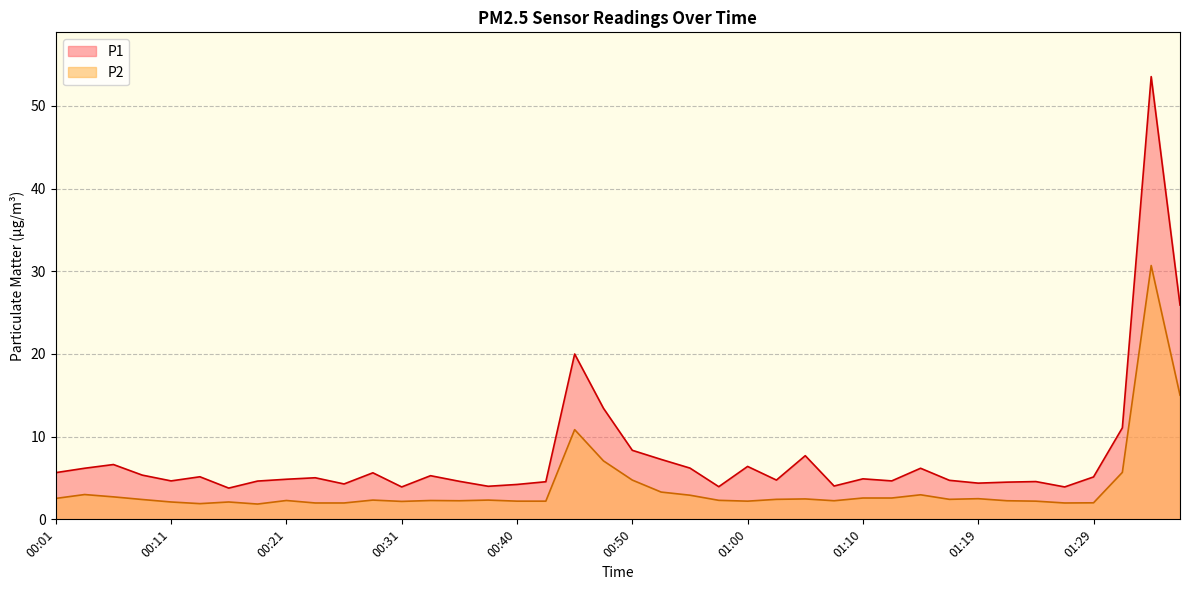

How many lines are shown in the chart?

2